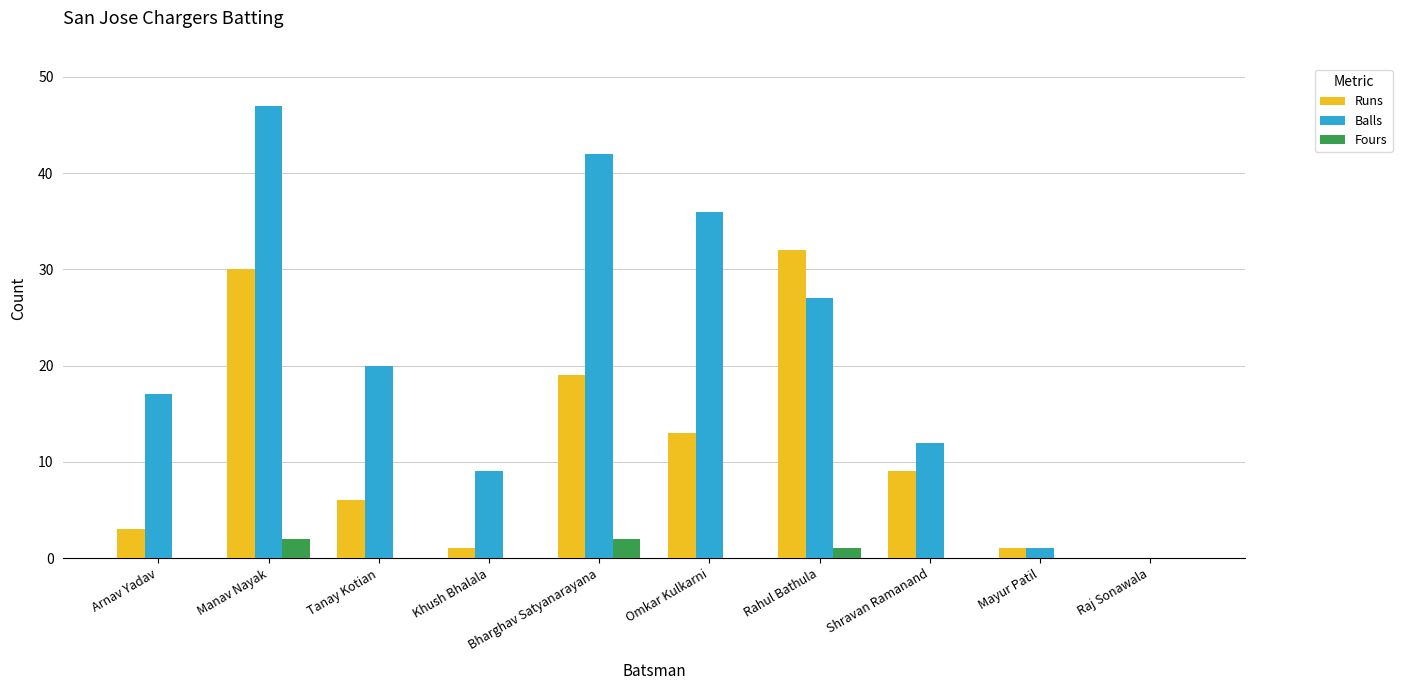

What is the sum of all Balls values?

211